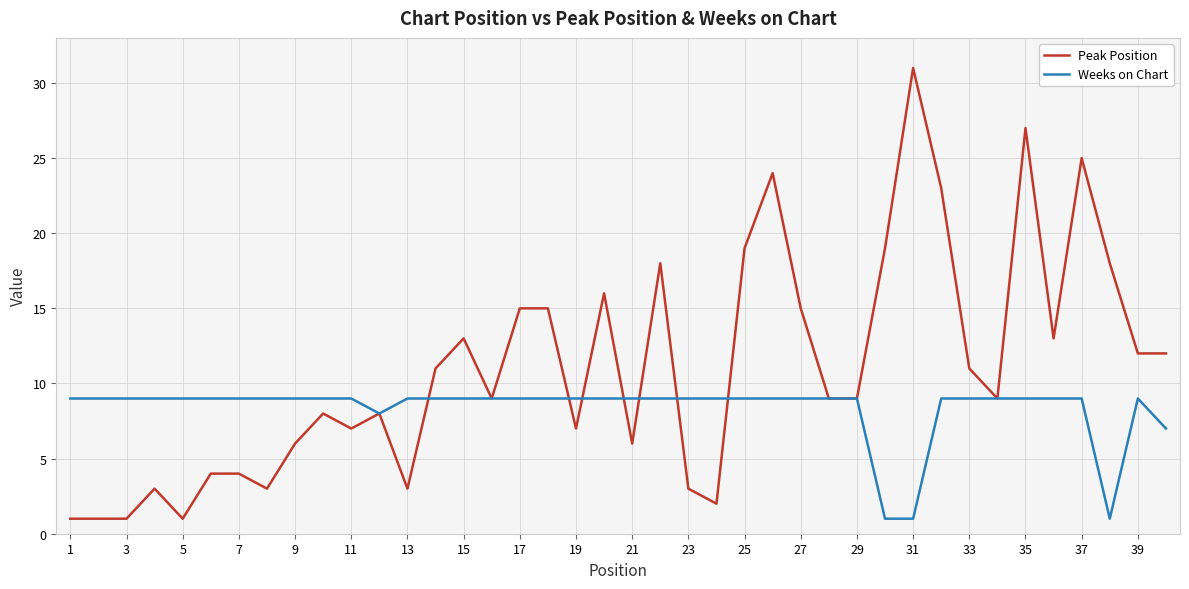

Which series has the largest range (max minus min)?

Peak Position